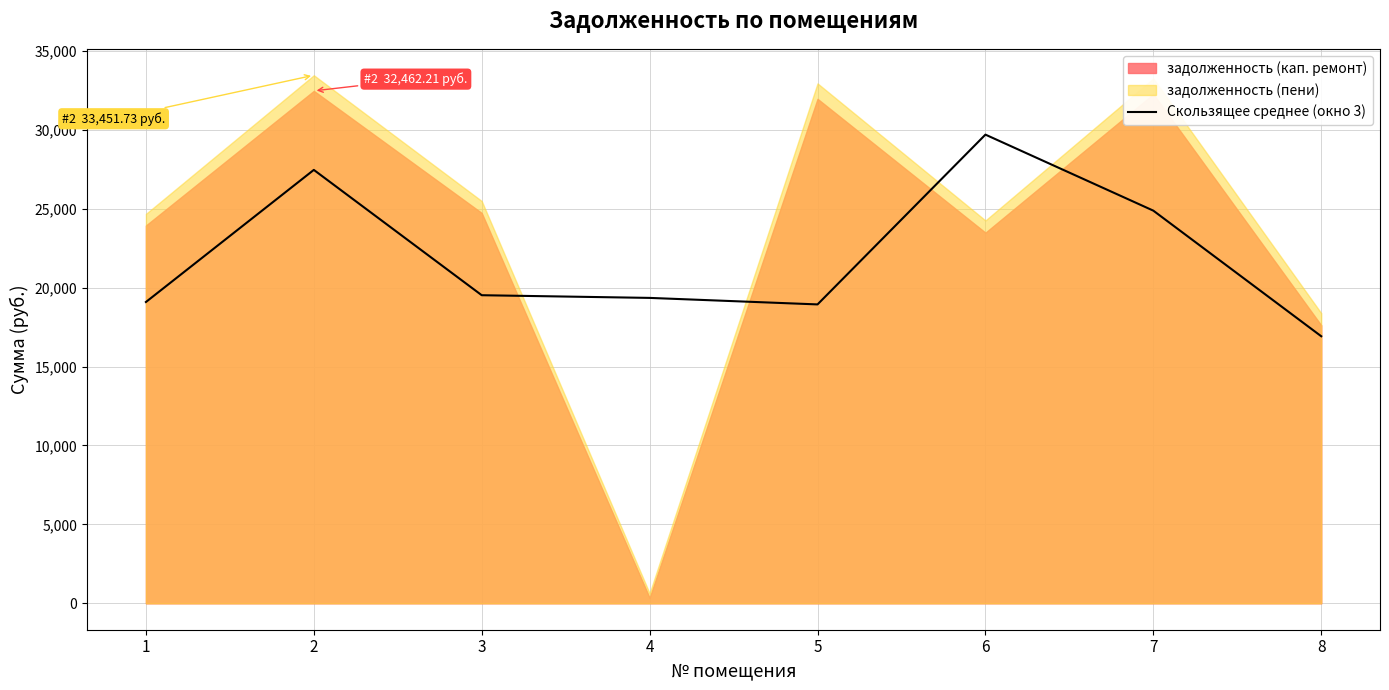

What is the lowest value of the Скользящее среднее (окно 3) series?

16917.7